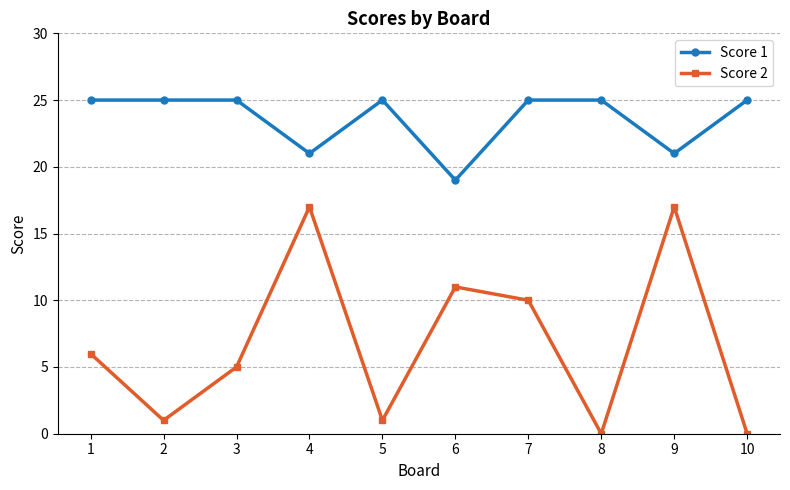

Between 6 and 8, which series saw the biggest shift?

Score 2